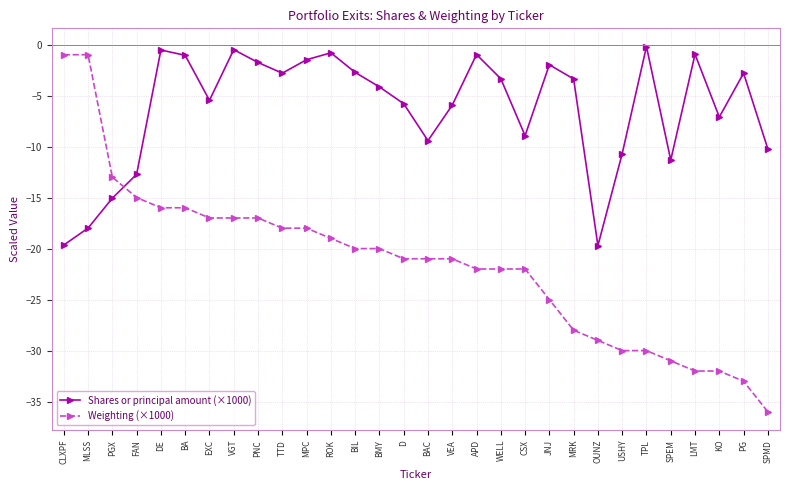

Is the value of Weighting (×1000) at MRK greater than the value of Shares or principal amount (×1000) at USHY?

No